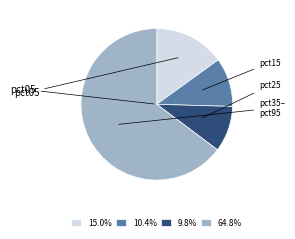

Is there any slice that represents more than half of the pie?

Yes